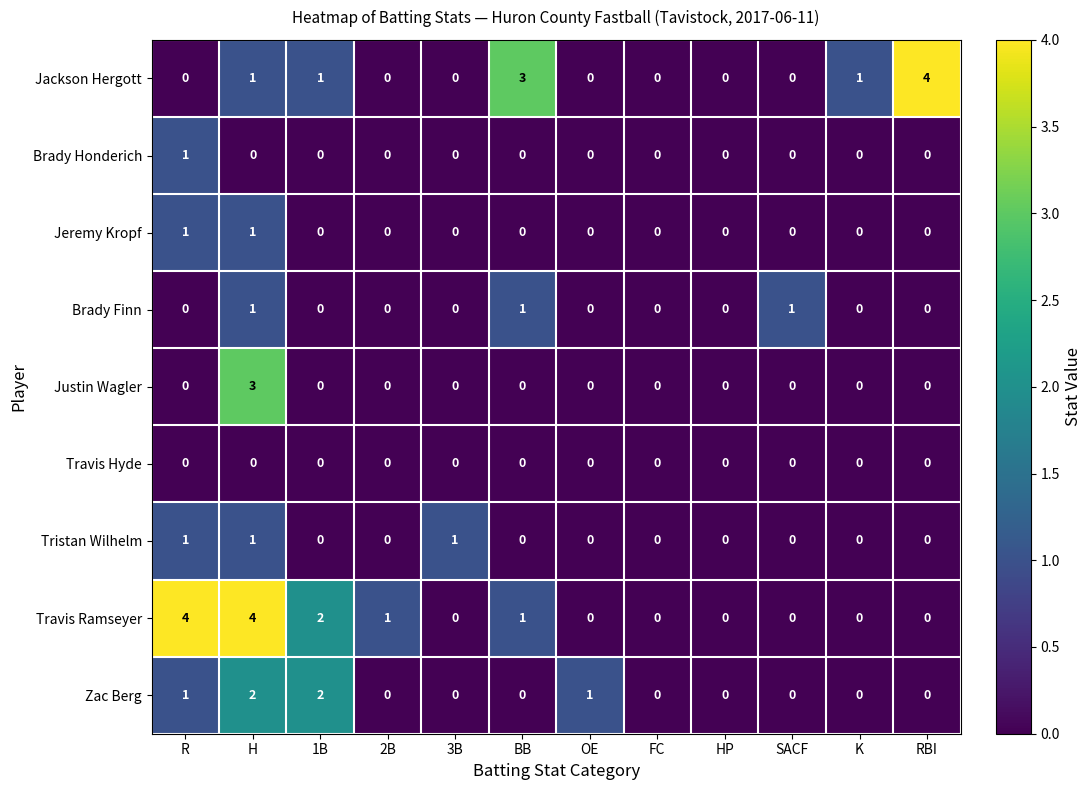

What is the total value across all series at R?

8